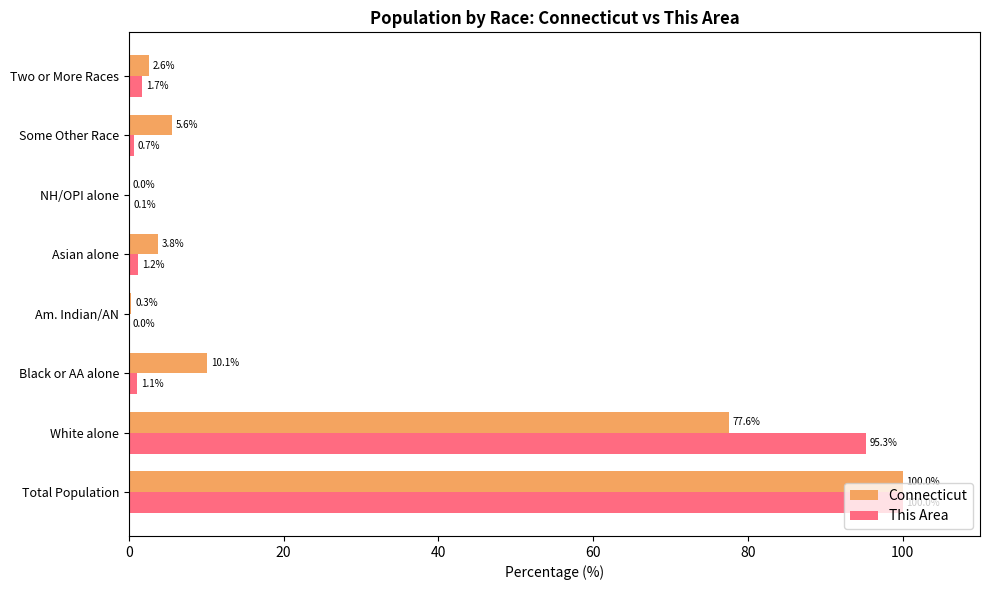

True or false: Connecticut has a value of 100.0 at Total Population.

True